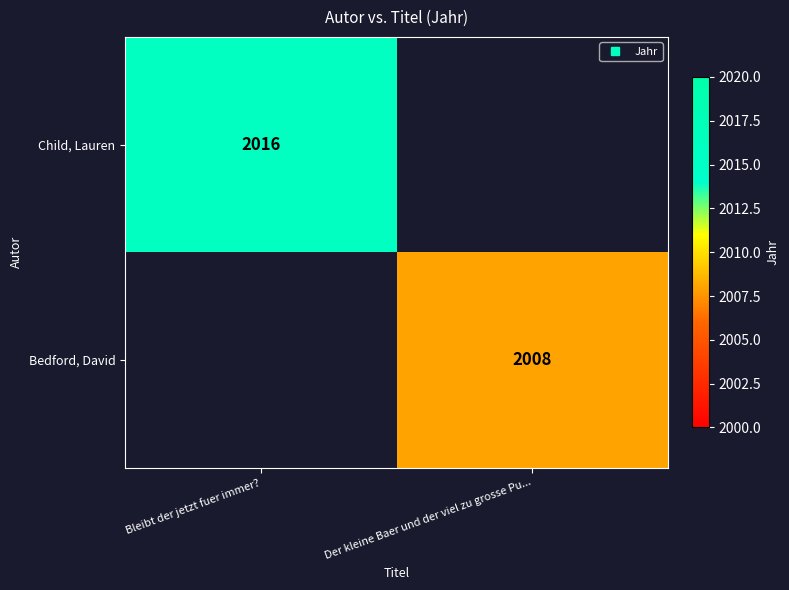

Rank the series by their average value, from highest to lowest.

Child, Lauren, Bedford, David